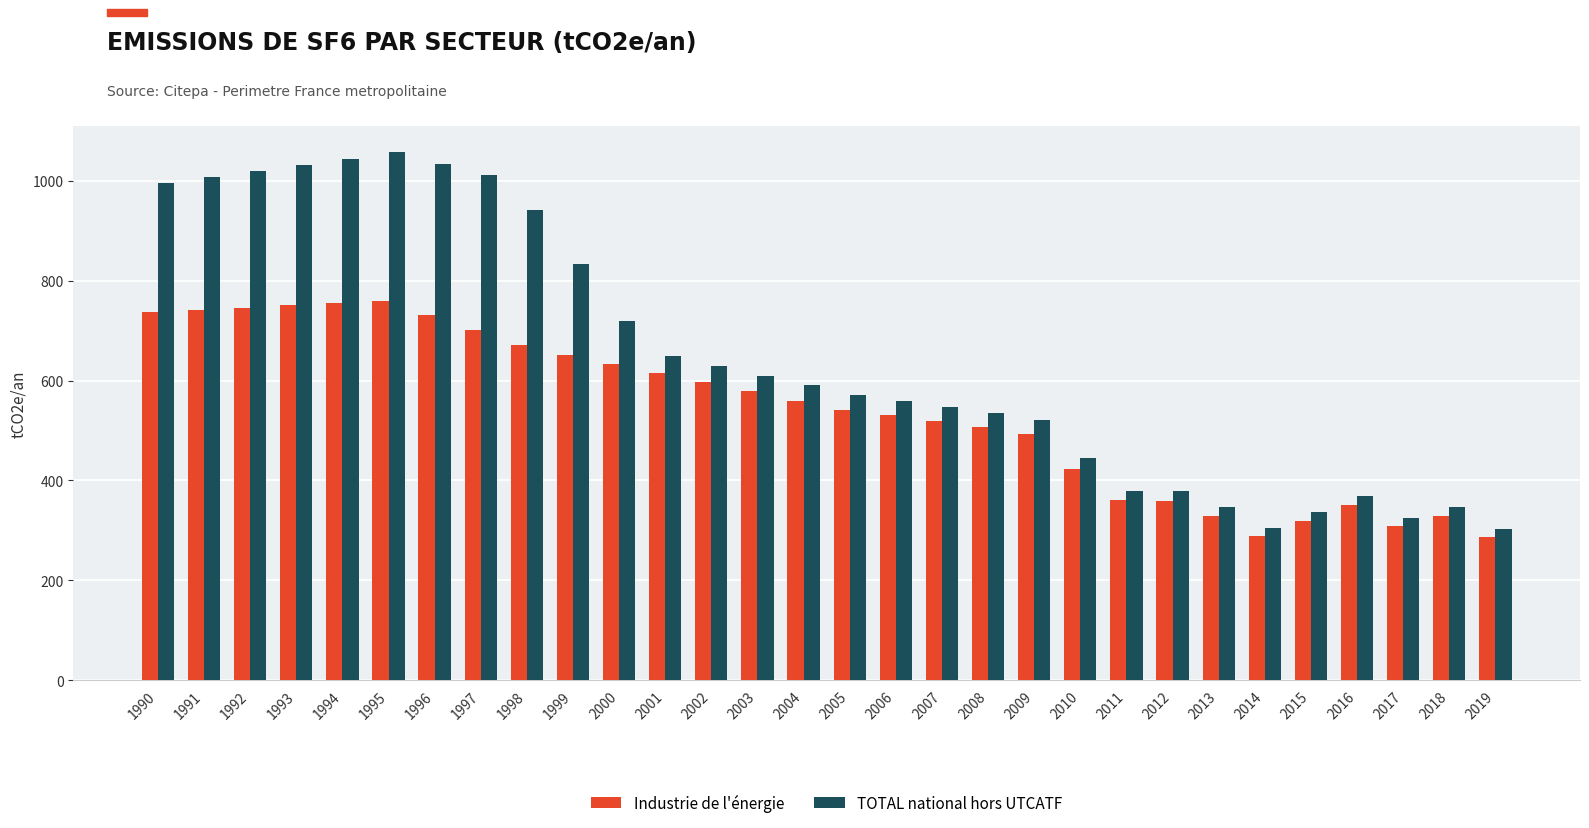

Is it true that TOTAL national hors UTCATF equals 1019.2 at 1992?

True